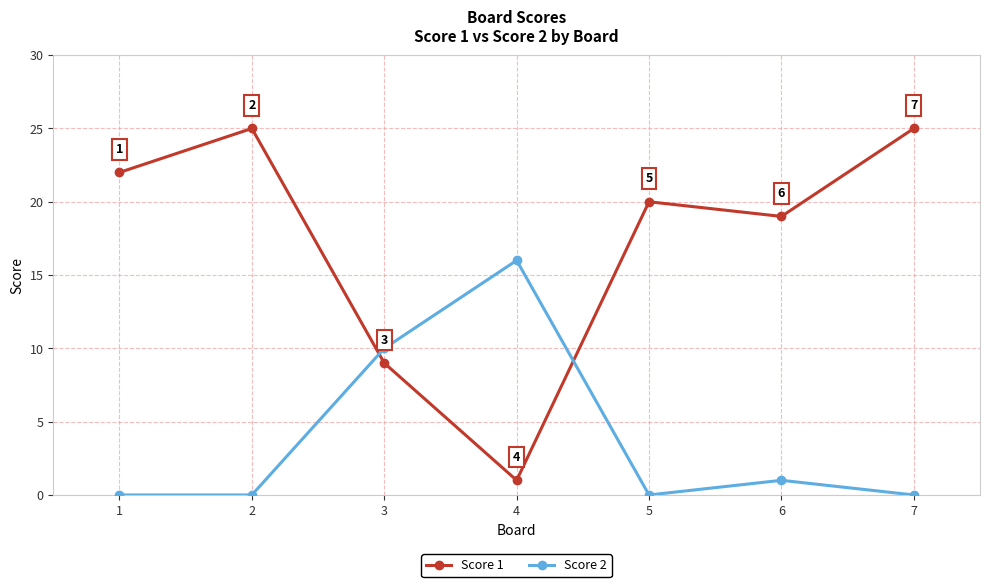

Rank the series by their maximum value, from lowest to highest.

Score 2, Score 1